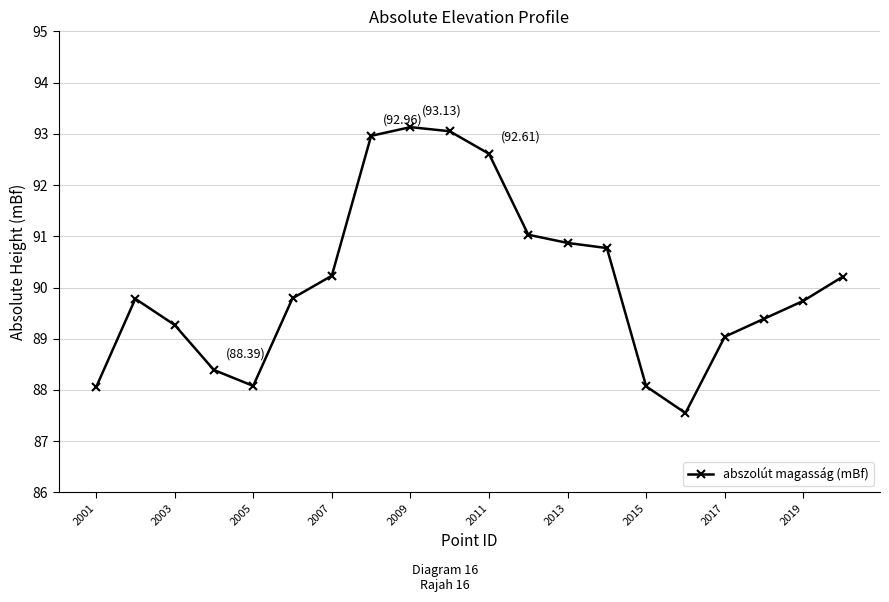

What is the average value?

90.1